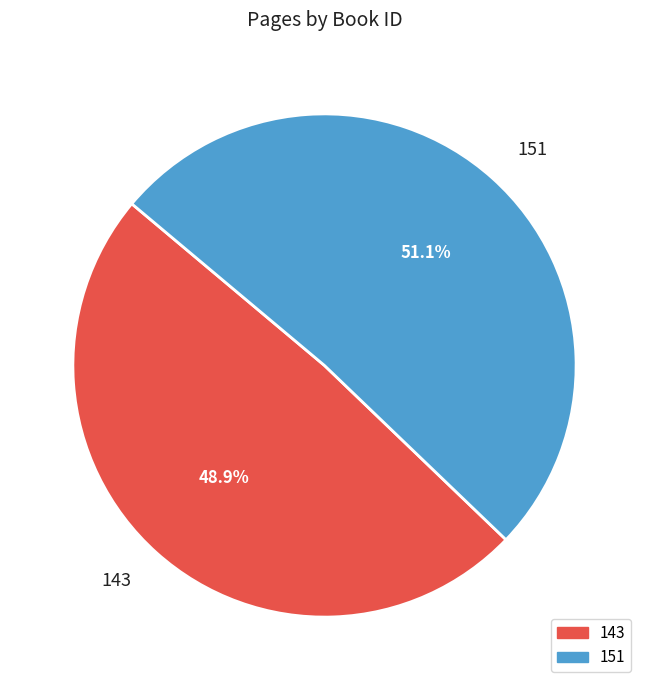

Combined, what portion of the pie is 143 and 151?

100.0%